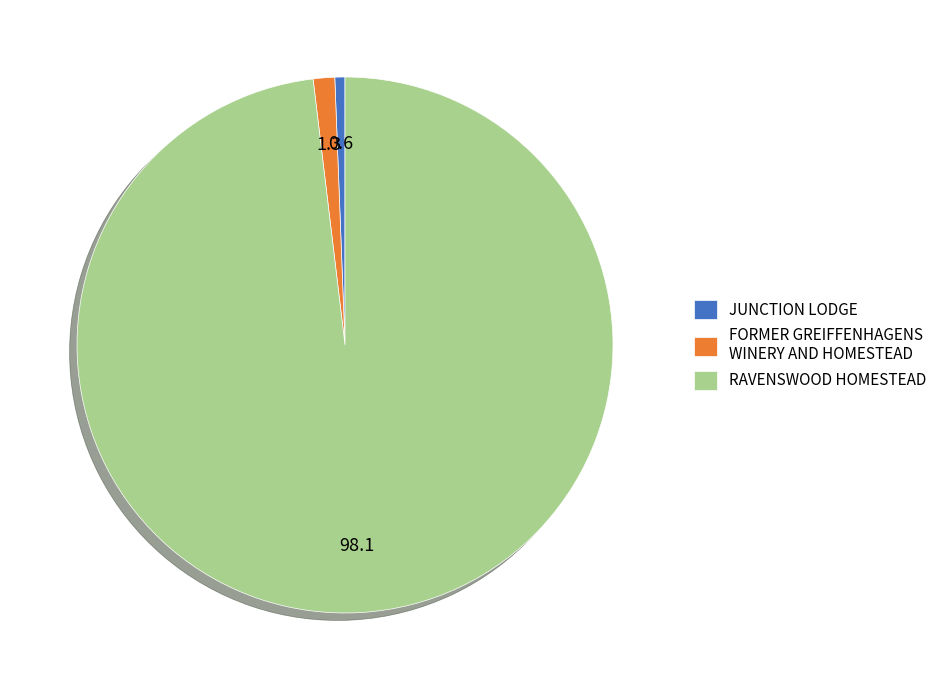

Combined, do FORMER GREIFFENHAGENS WINERY AND HOMESTEAD and RAVENSWOOD HOMESTEAD account for over 50%?

Yes